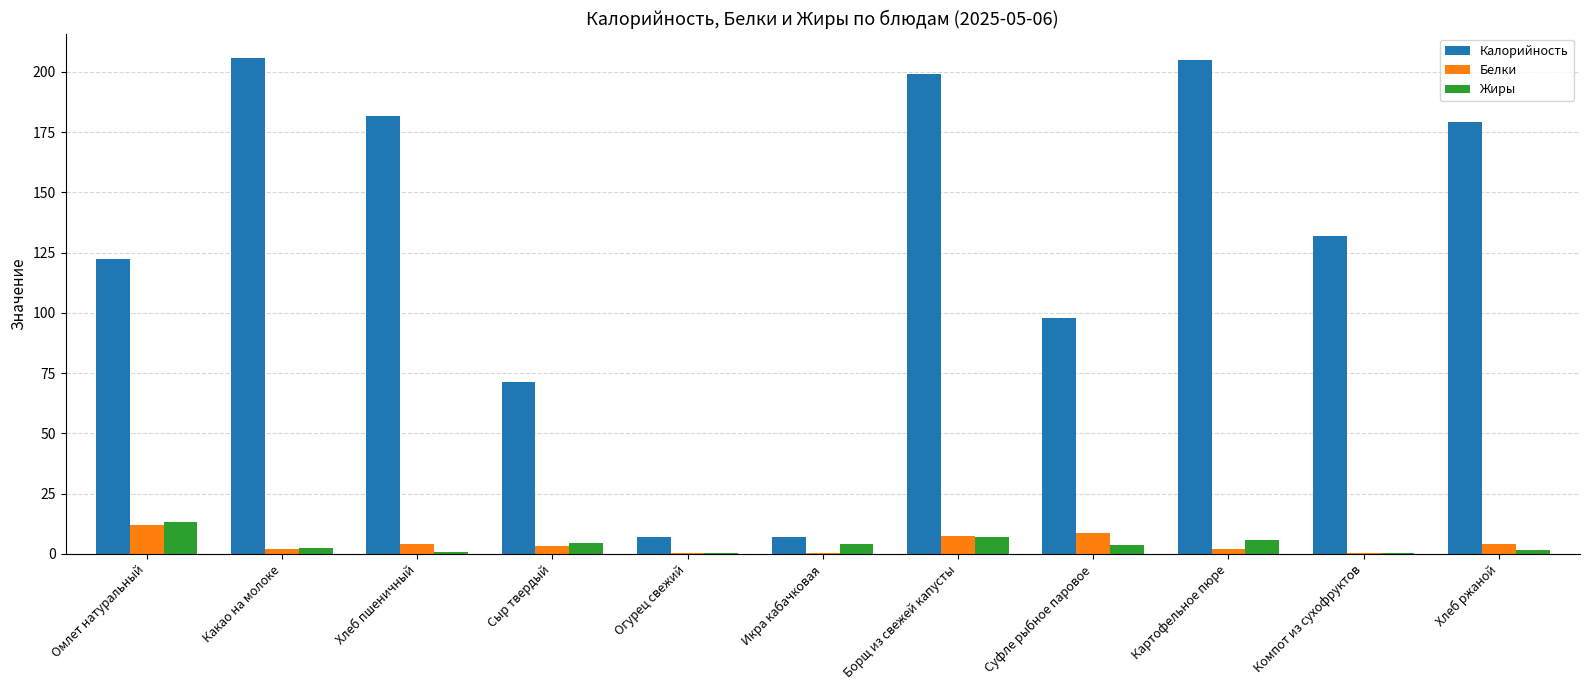

What is the maximum value for Жиры?

13.2